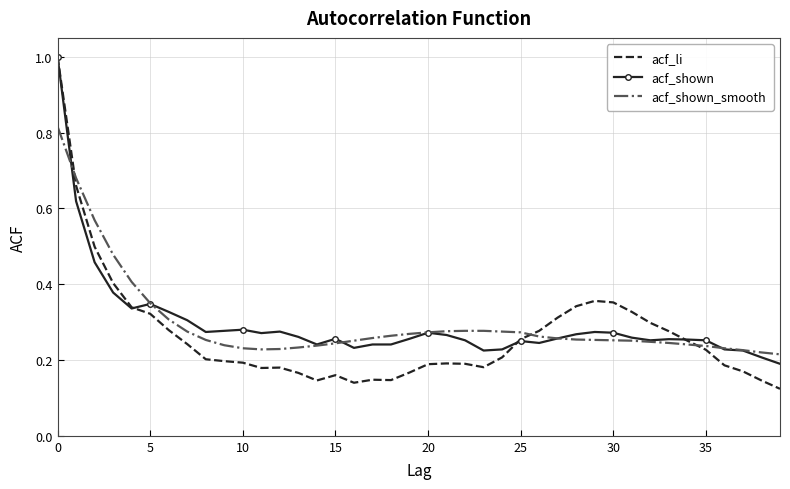

Which series has the largest range (max minus min)?

acf_li